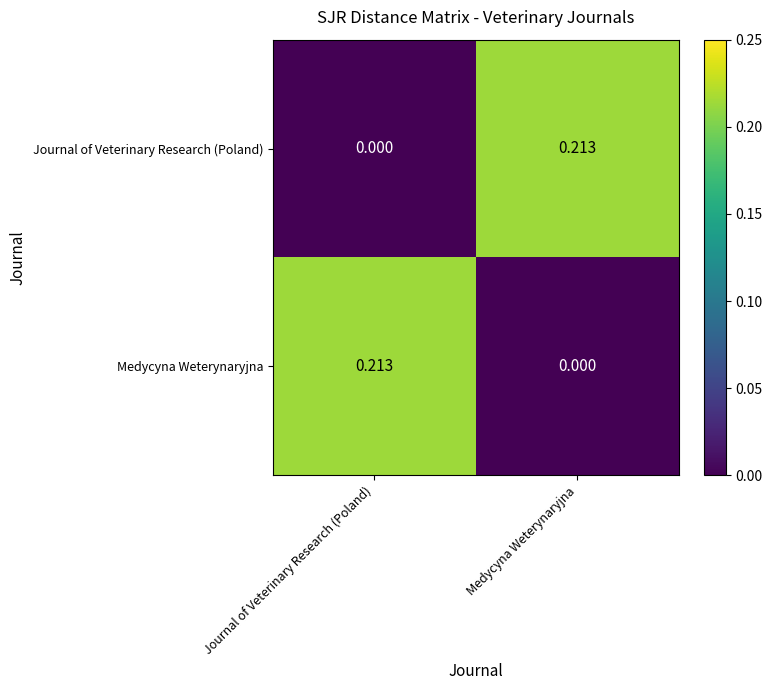

At Journal of Veterinary Research (Poland), list the series in order from smallest to largest.

Journal of Veterinary Research (Poland), Medycyna Weterynaryjna